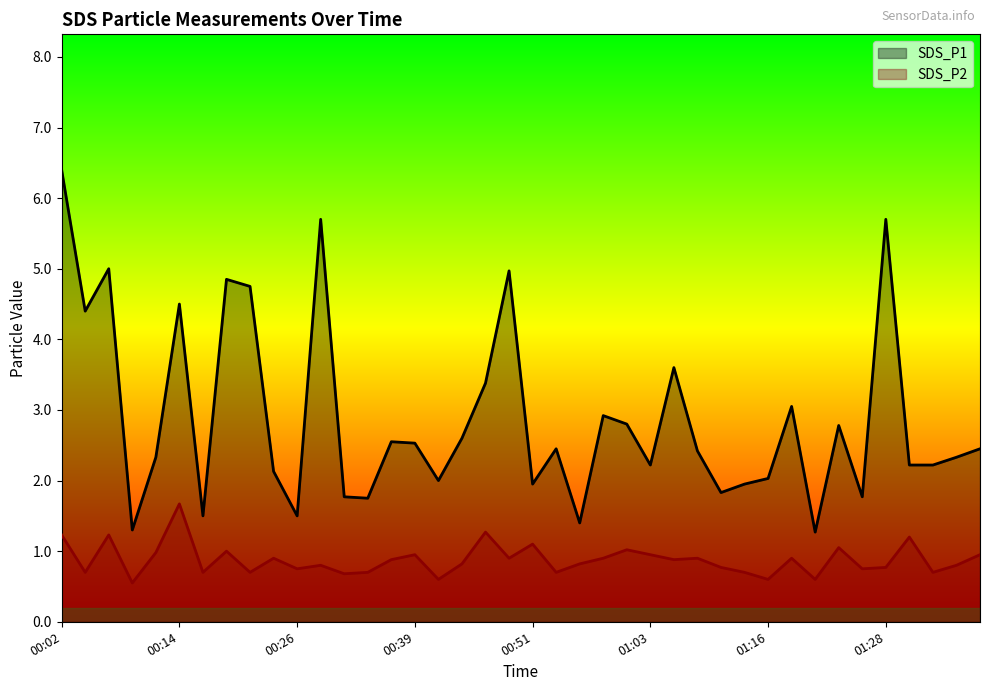

What is the minimum value shown in the chart?

0.6